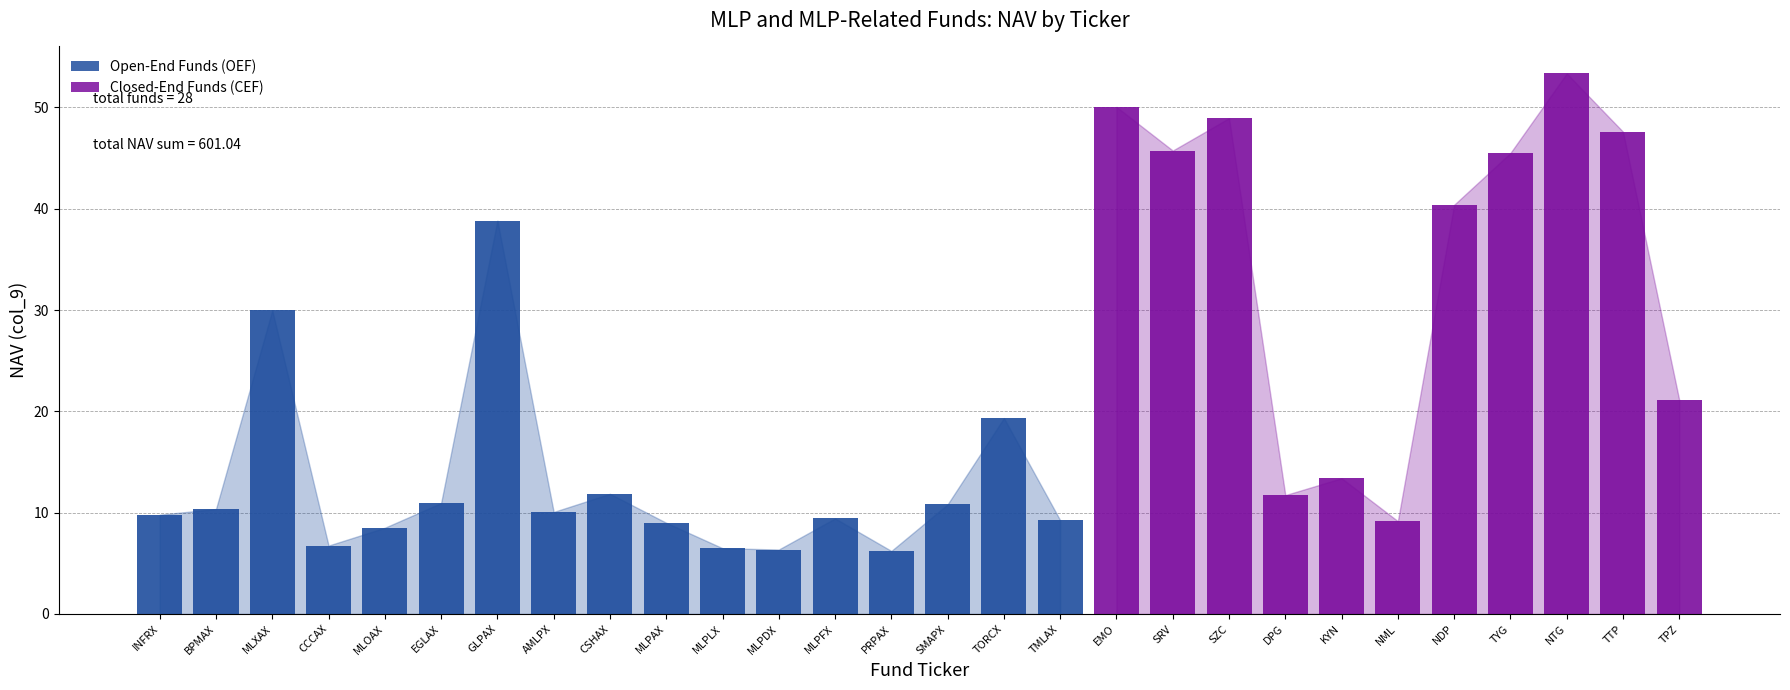

Read the value at NTG.

53.4